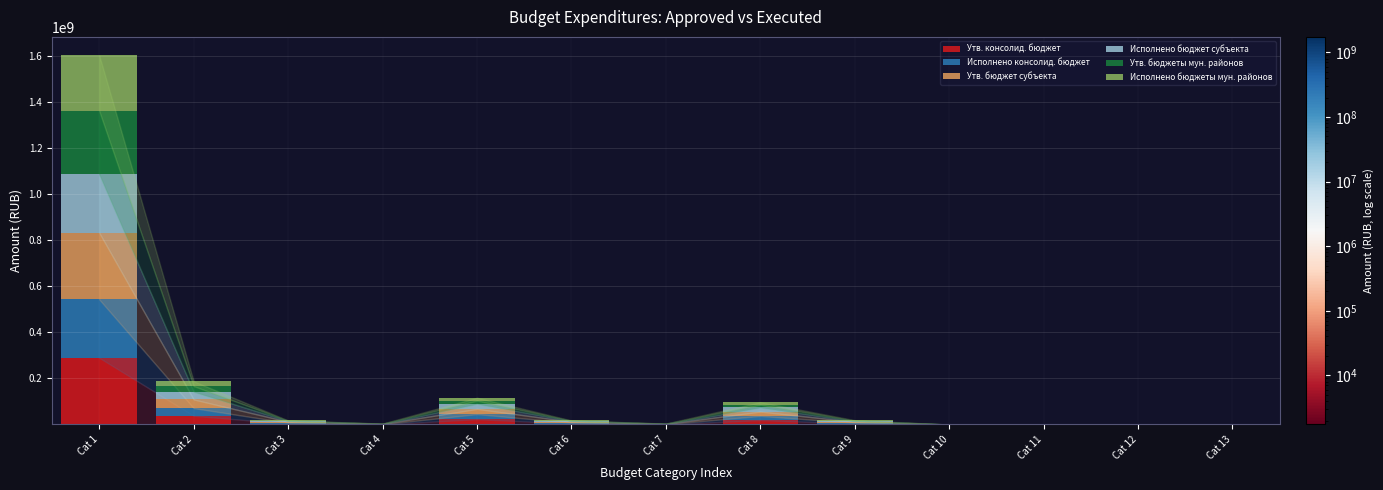

At which label is Утв. консолид. бюджет closest to 144687105?

Cat 2